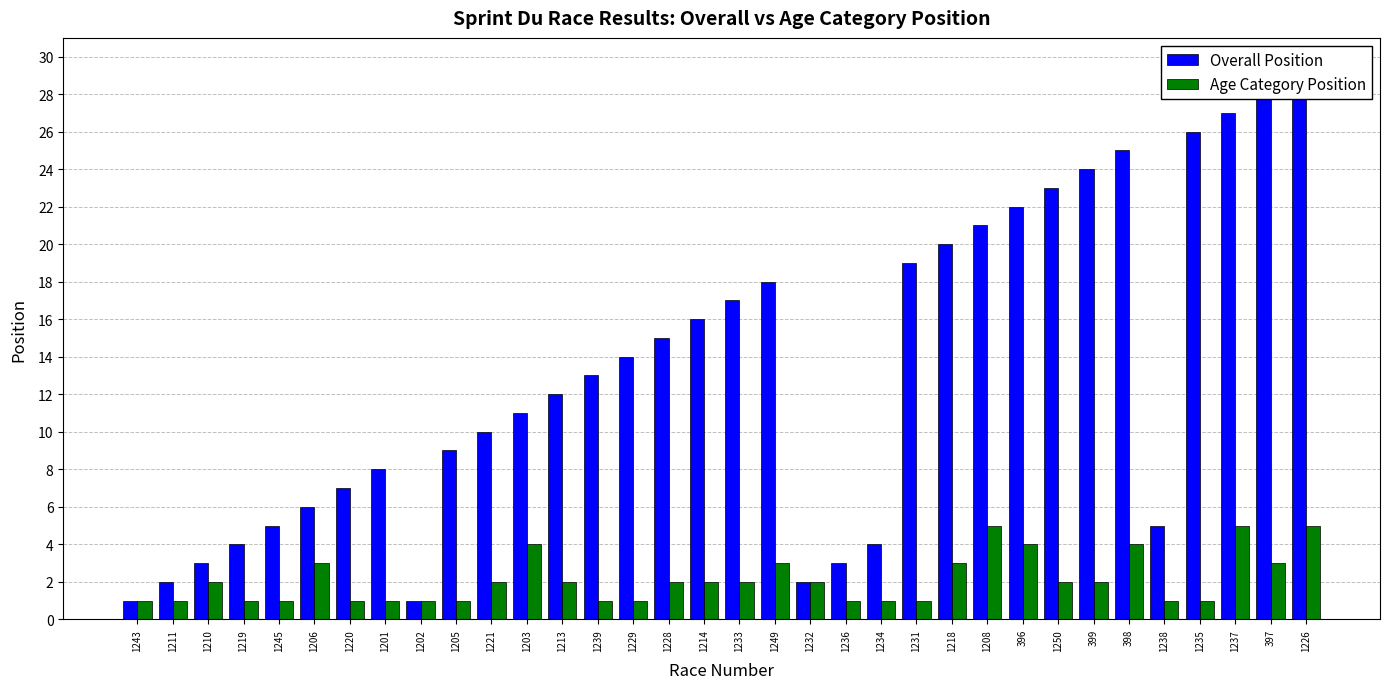

The value of Age Category Position at 1239 is 1. True or false?

True